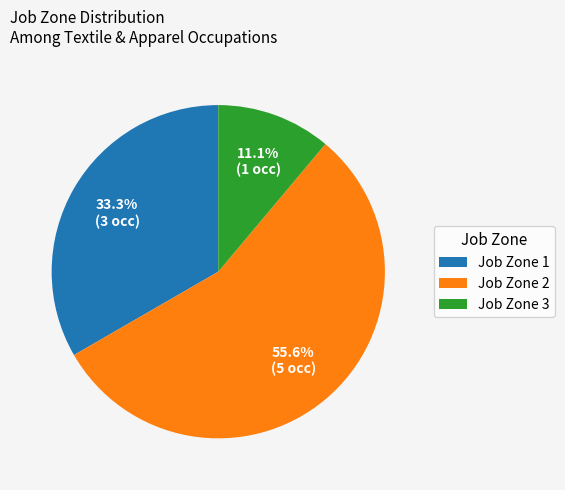

To the nearest percent, what is the difference between the largest and smallest slice percentages?

44%